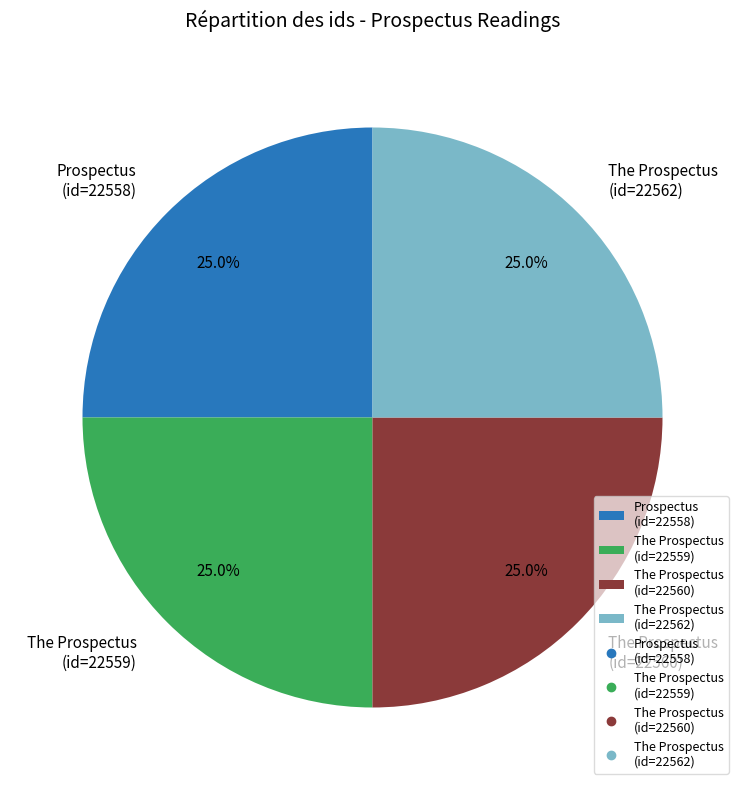

Is there any slice that represents more than half of the pie?

No